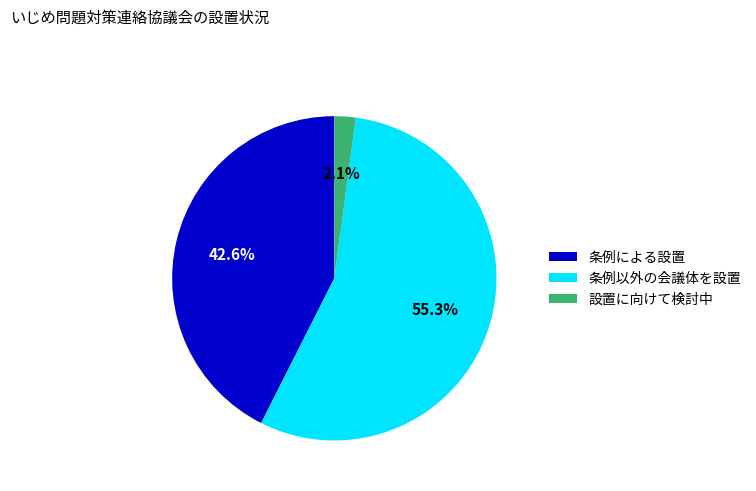

Which has a higher value, 設置に向けて検討中 or 条例による設置?

条例による設置